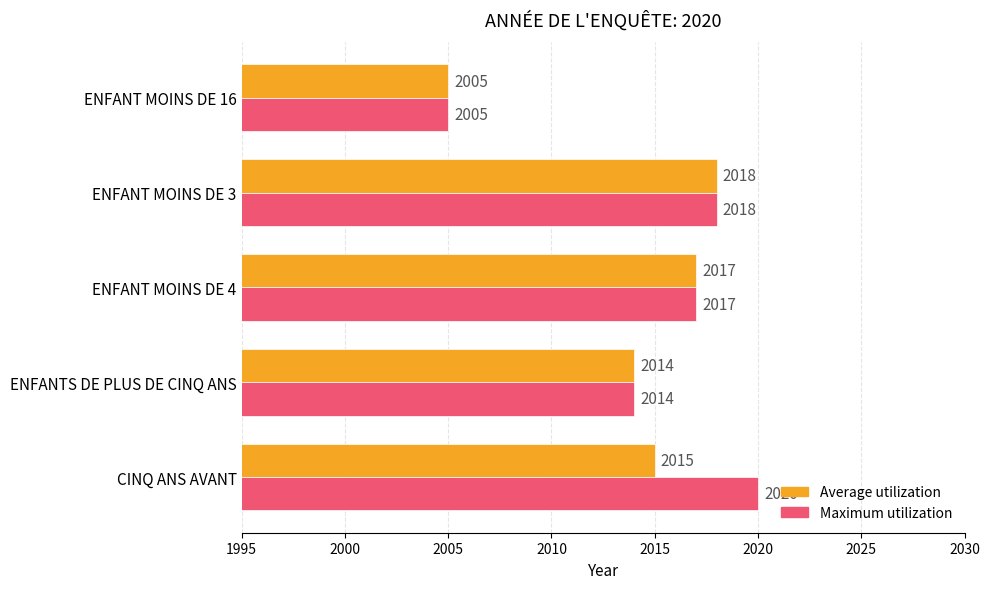

Which series has the largest total across all categories?

Maximum utilization